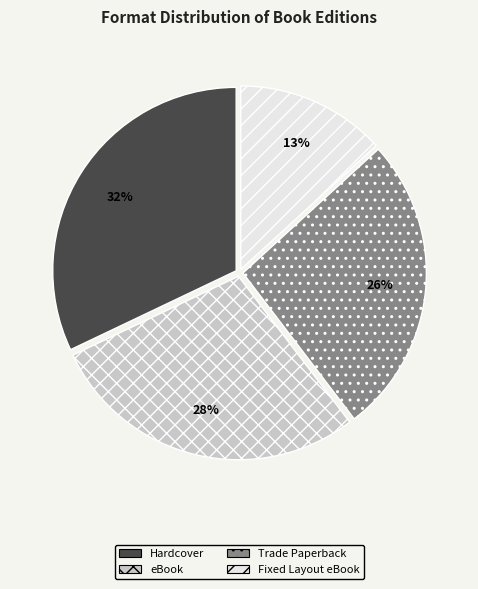

Rank the categories by value from highest to lowest.

Hardcover, eBook, Trade Paperback, Fixed Layout eBook